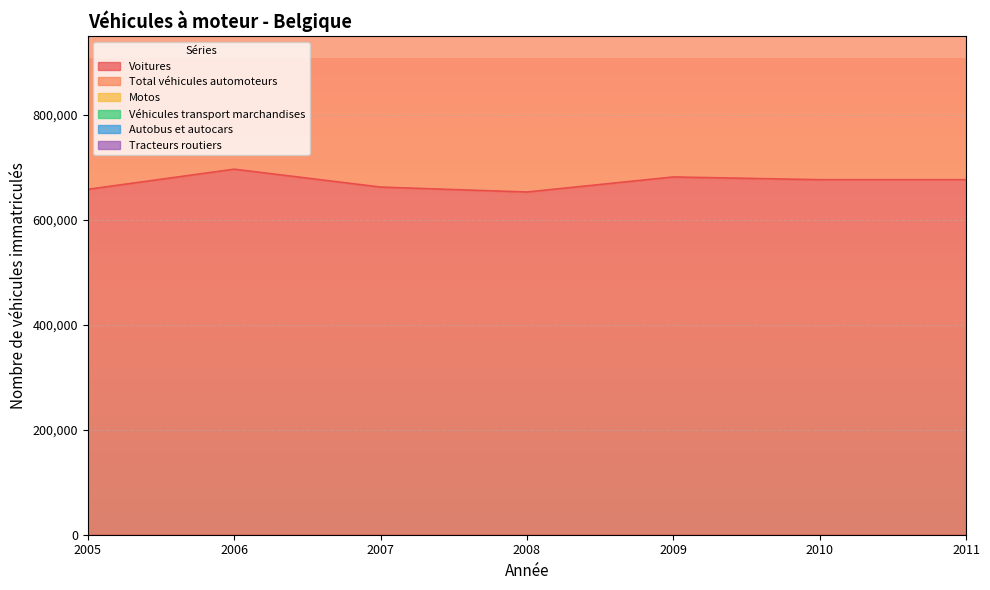

Reading right to left, transcribe all the data shown in this chart.

Voitures: 676572	676572	681766	653109	662496	696606	658161
Total véhicules automoteurs: 853388	853388	856013	817296	827249	863979	819752
Motos: 73907	73907	77575	71242	72835	67284	63205
Véhicules transport marchandises: 87584	87584	81492	77426	76279	83379	82966
Autobus et autocars: 768	768	870	810	823	821	743
Tracteurs routiers: 3568	3568	3351	3288	3750	4573	4085